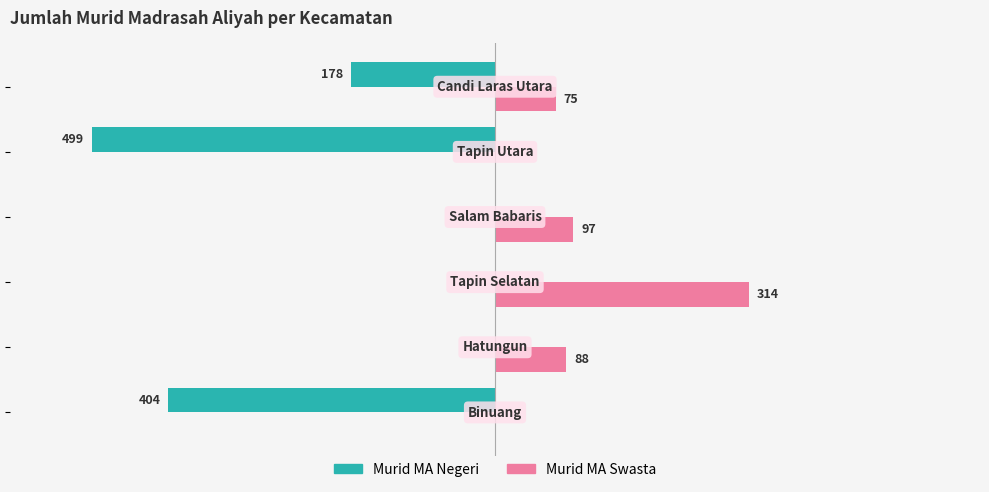

Which series has the largest total across all categories?

Murid MA Swasta